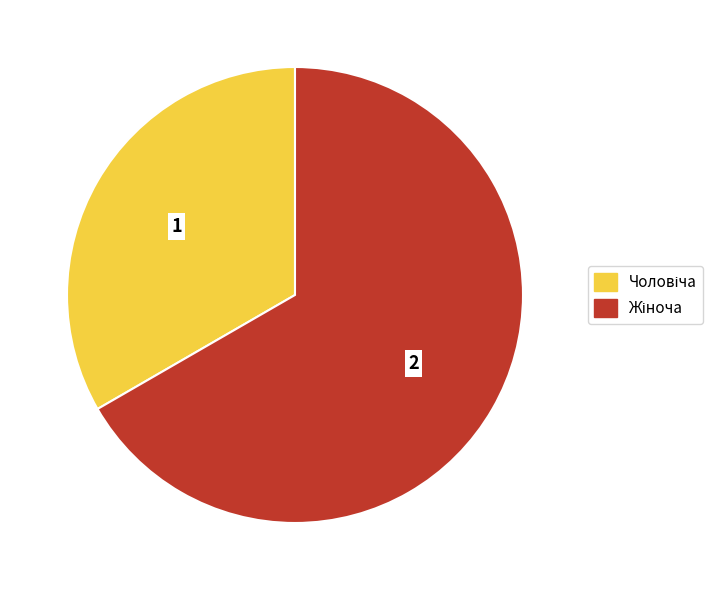

How many slices are in this pie chart?

2